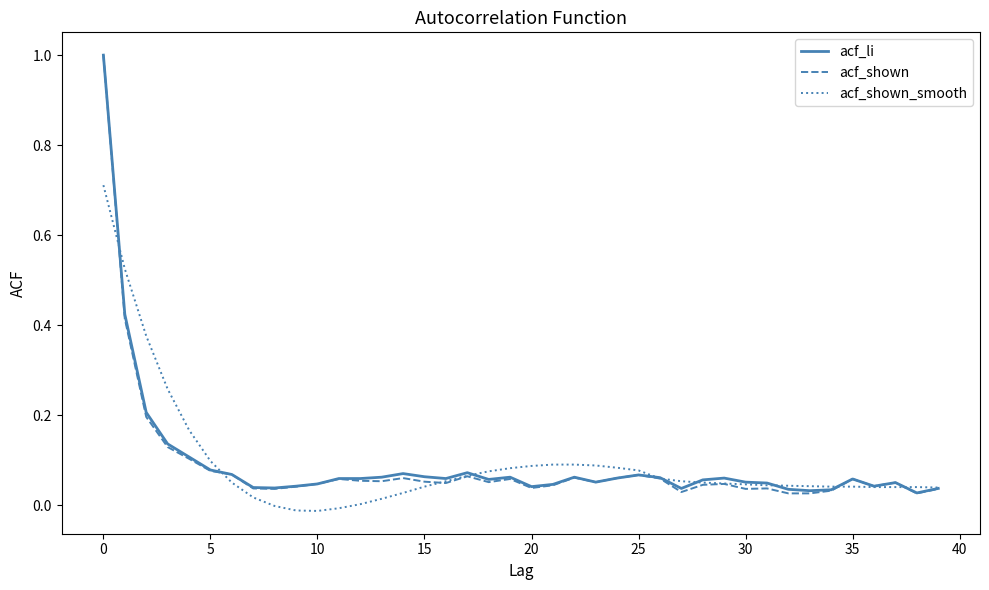

What is the highest value of the acf_shown series?

1.0